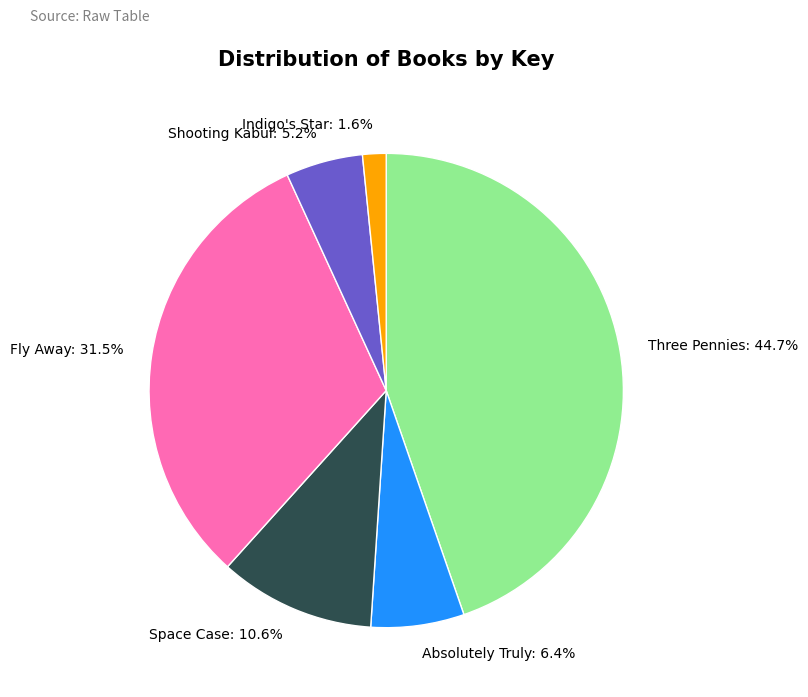

Which has a higher value, Indigo's Star or Fly Away?

Fly Away